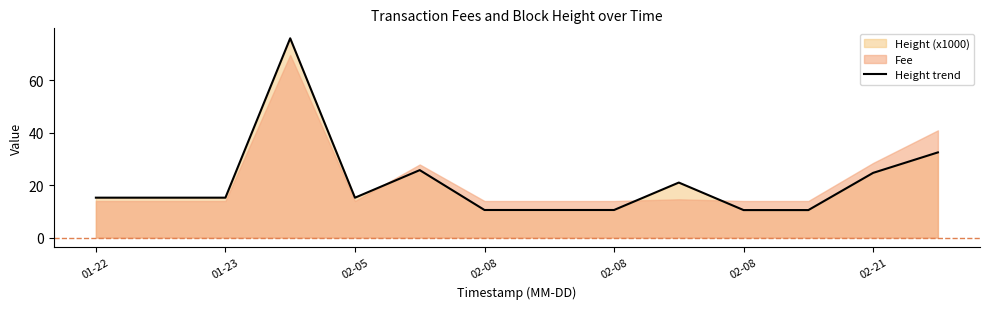

What is the maximum value shown in the chart?

76.1